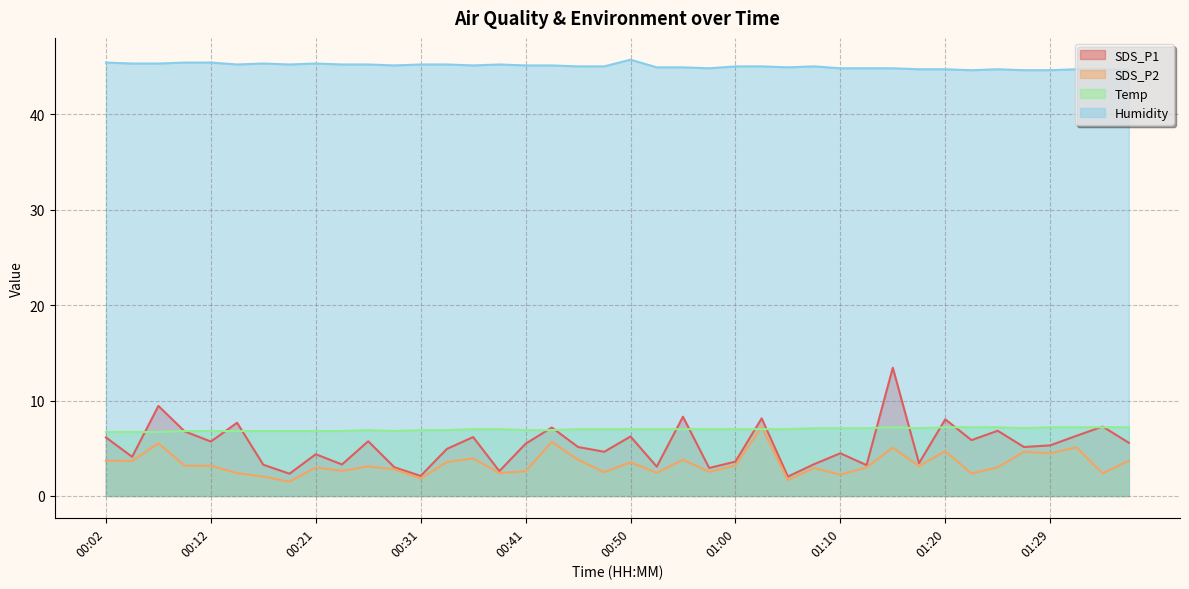

What is the maximum value shown in the chart?

45.7